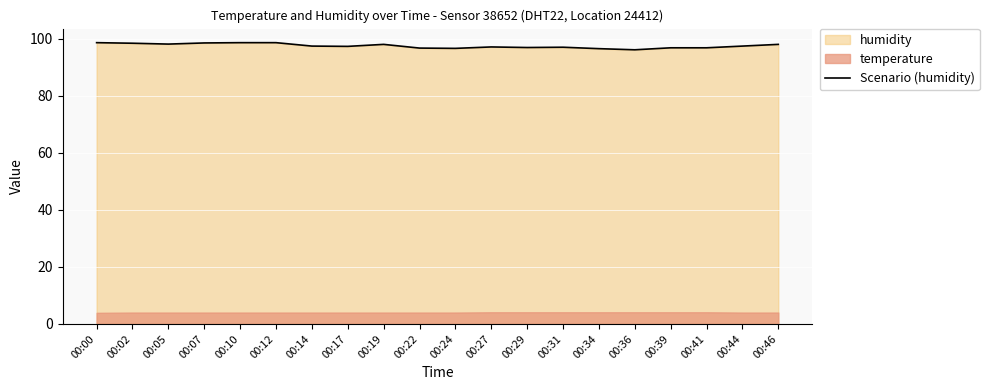

What is the difference between the second highest and second lowest values?

2.1